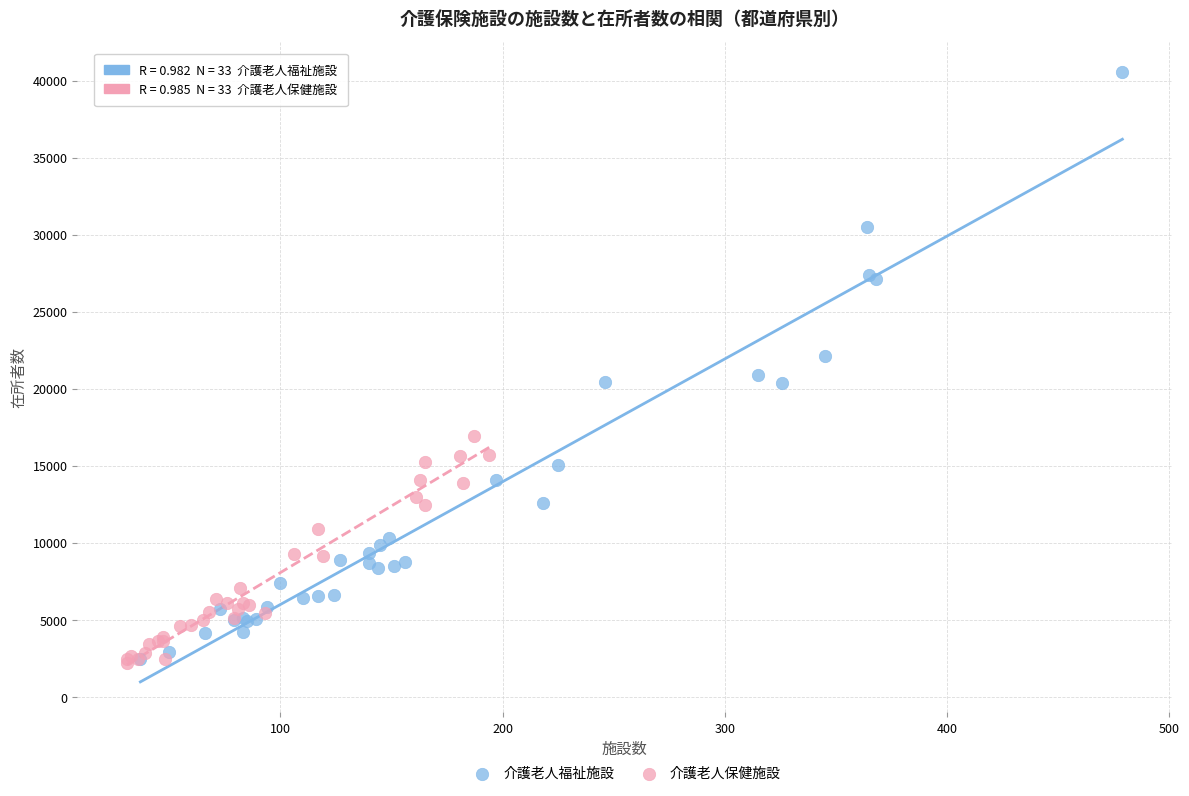

What are all the series names shown in the legend?

介護老人福祉施設, 介護老人保健施設